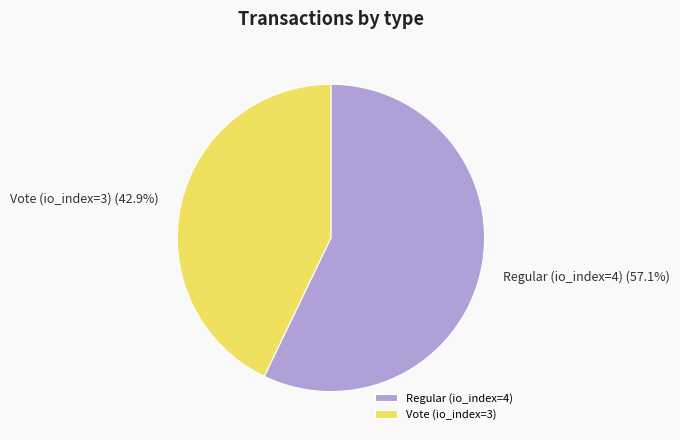

Count the number of slices in the pie.

2